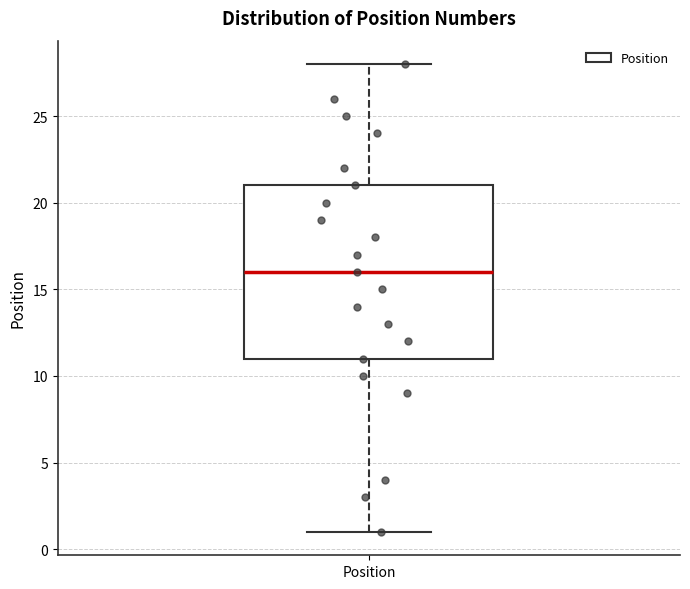

Transcribe this box plot: give where the median line is, the range the box spans, and where the two whiskers end, as read against the y-axis. The values are not printed on the chart, so give them approximately, as read against the axis.

median 16, box 11 to 21, whiskers 1 to 28